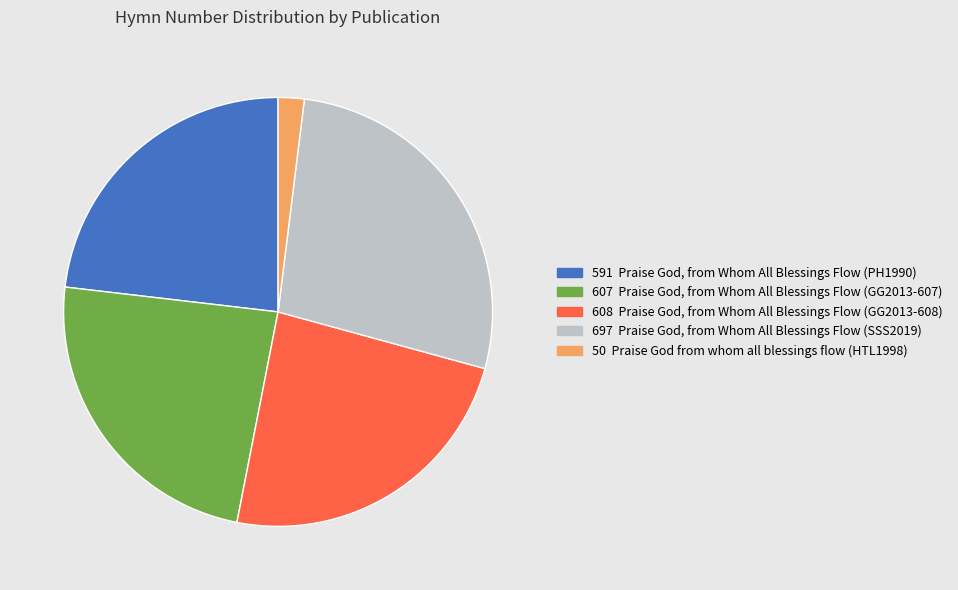

Does any single category account for the majority?

No